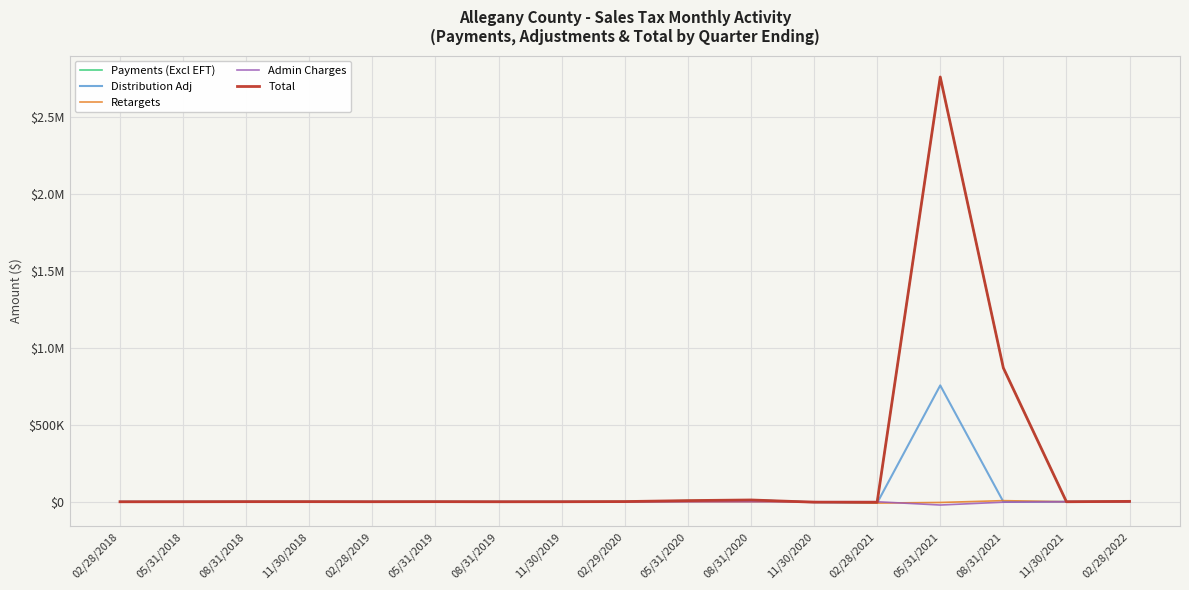

Which has a higher value, 05/31/2019 or 08/31/2018?

05/31/2019